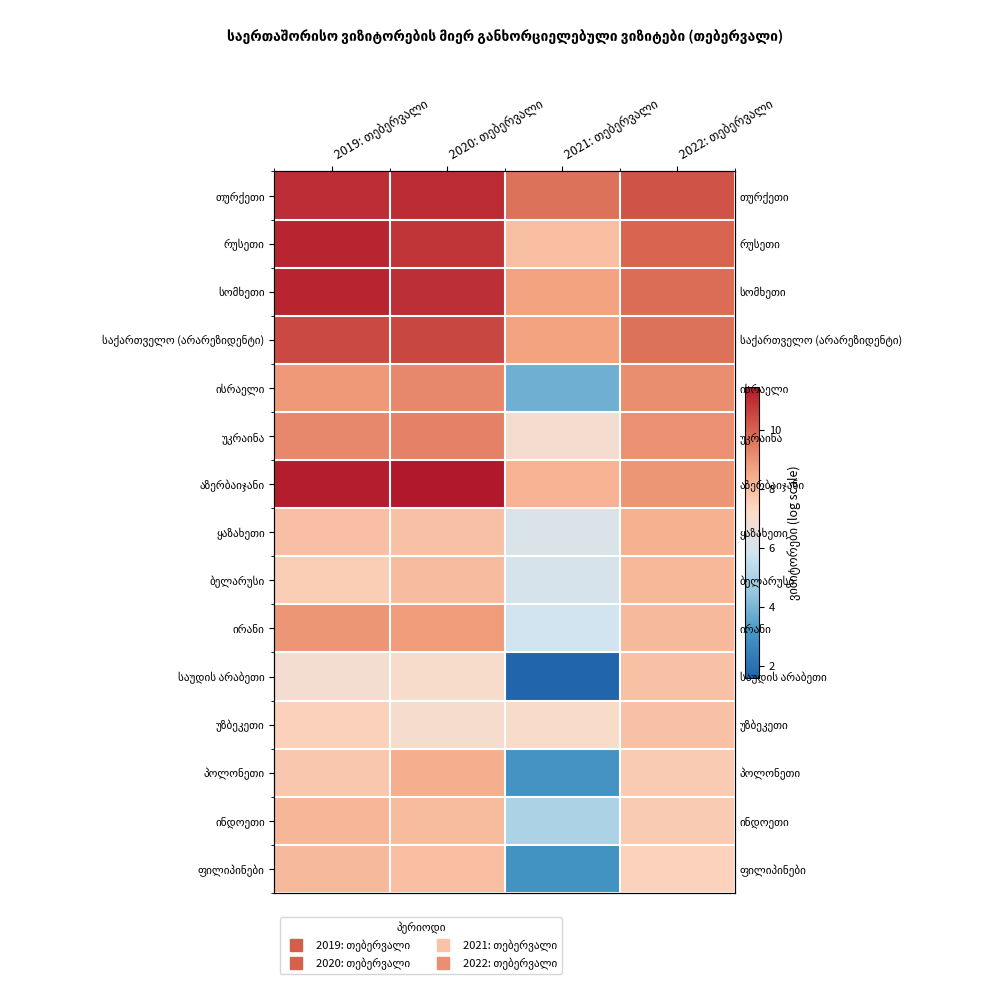

Which category has the highest value across all series?

2020: თებერვალი